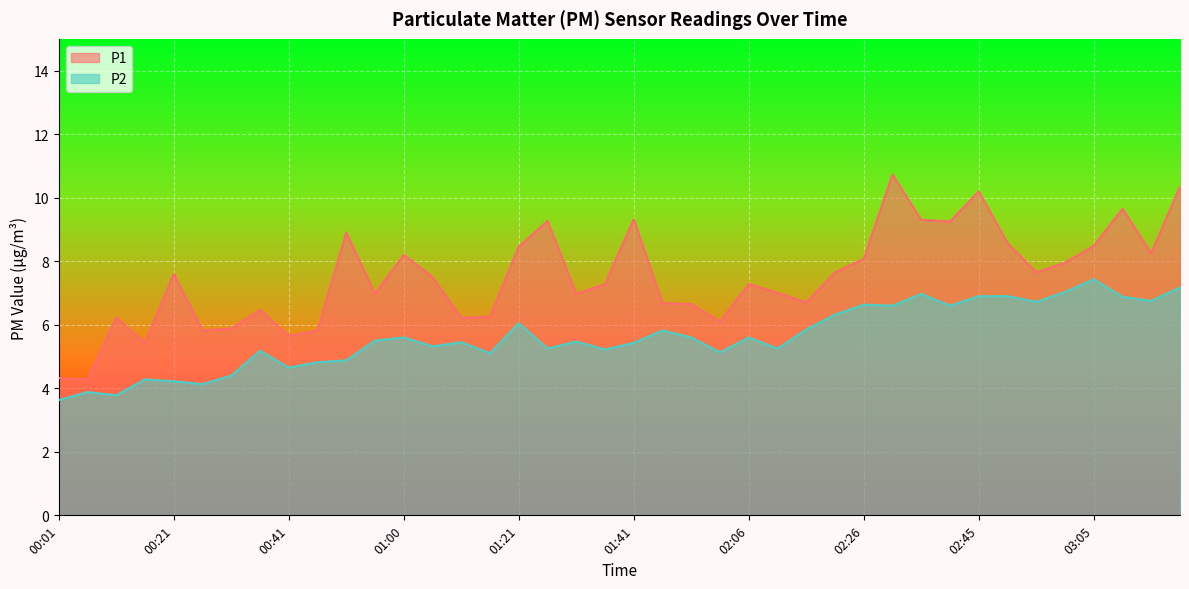

The P1 series shows 8.2 at 03:15. True or false?

True